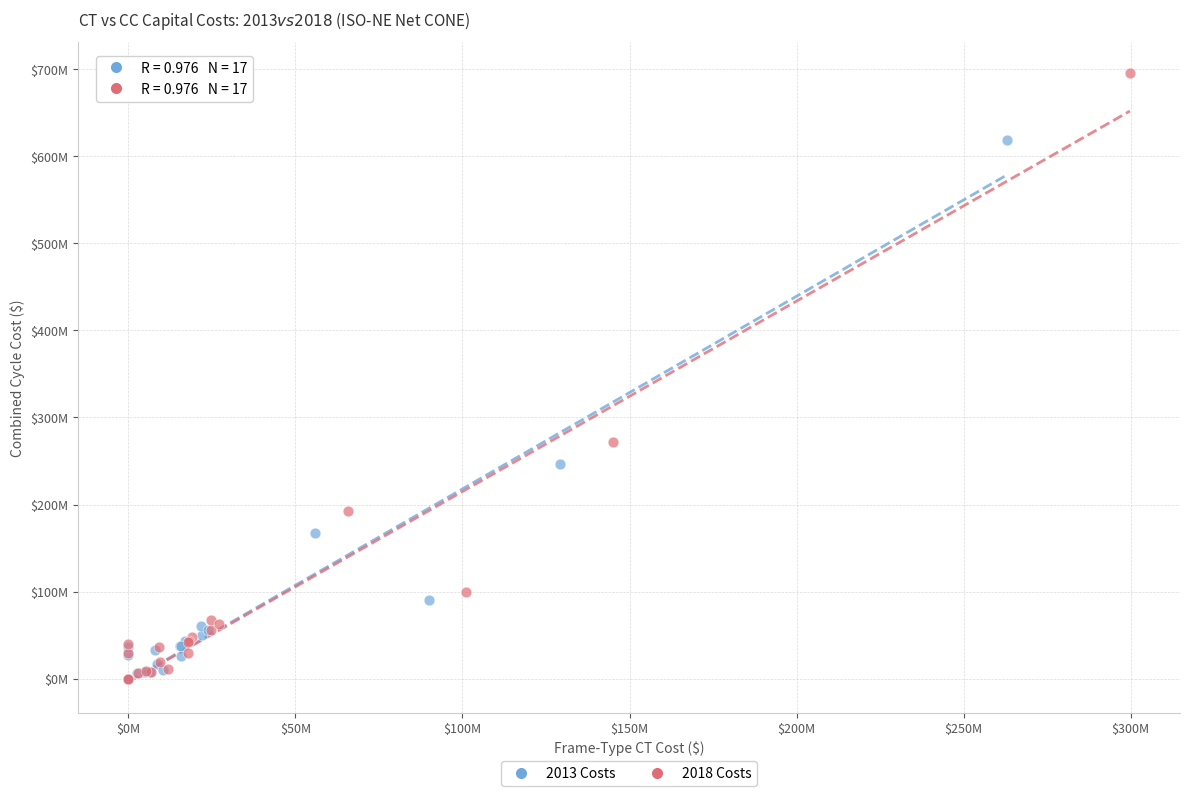

What are all the series names shown in the legend?

2013 Costs, 2018 Costs